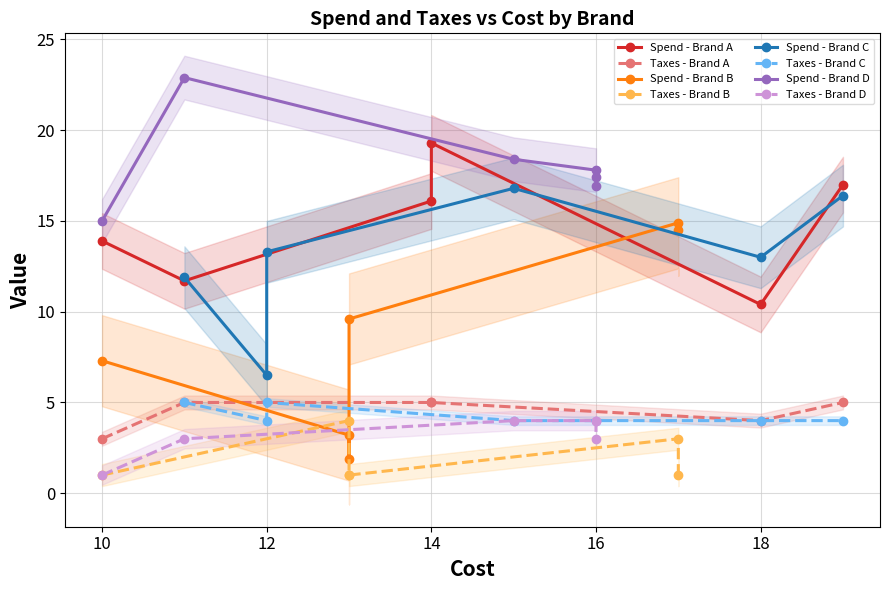

What is the difference between the maximum and minimum values in the Spend series?

21.0